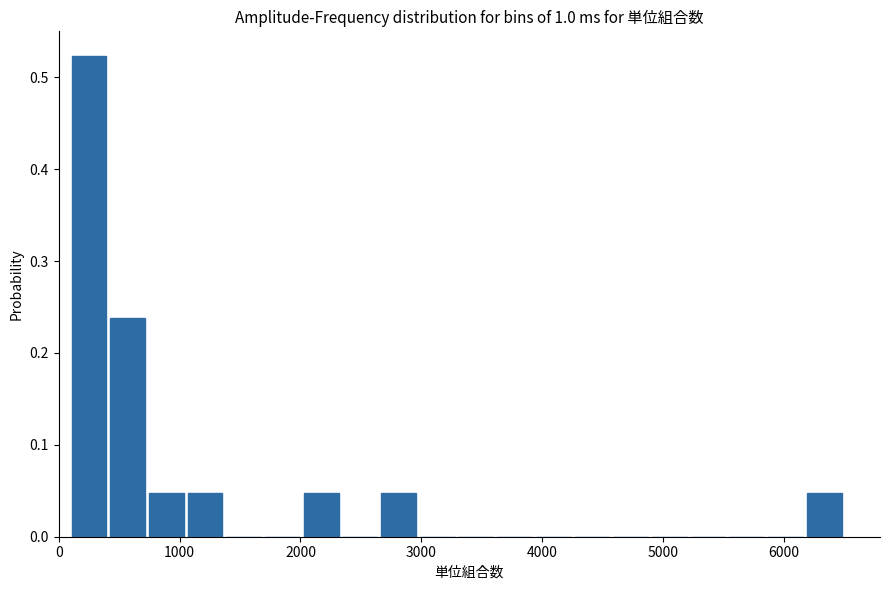

Read against the x-axis, roughly where is the centre of the tallest bar?

300